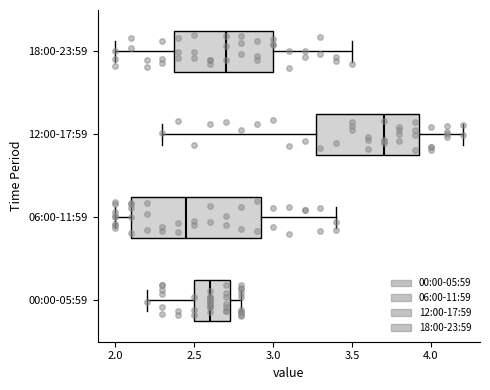

Which box is the widest, from its left edge to its right edge?

06:00-11:59